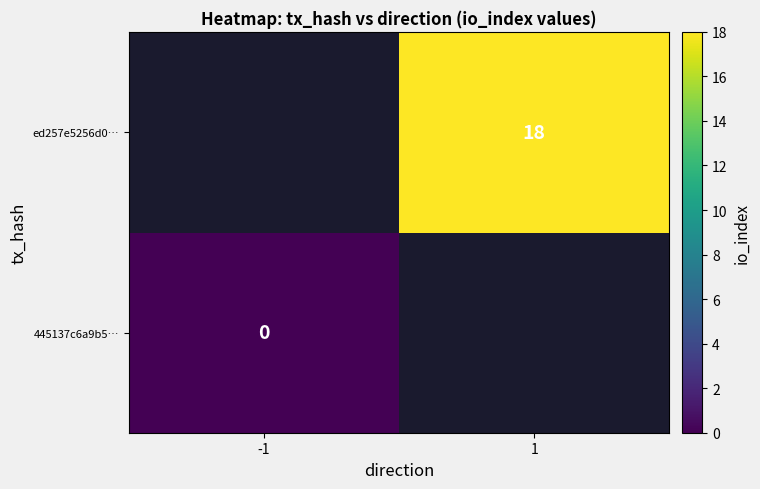

Is it true that ed257e5256d0… equals 18 at 1?

True